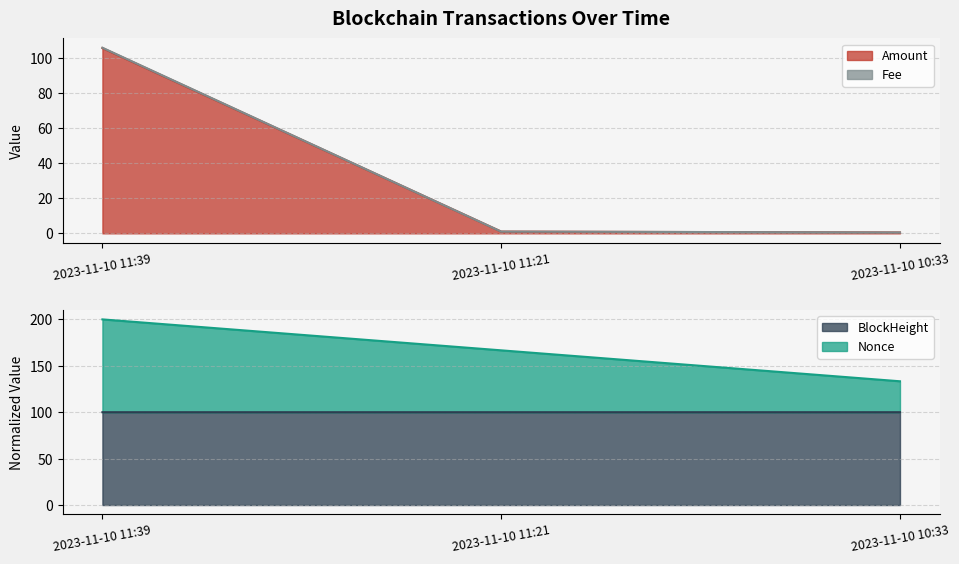

The BlockHeight series shows 100.0 at 2023-11-10 10:33. True or false?

True